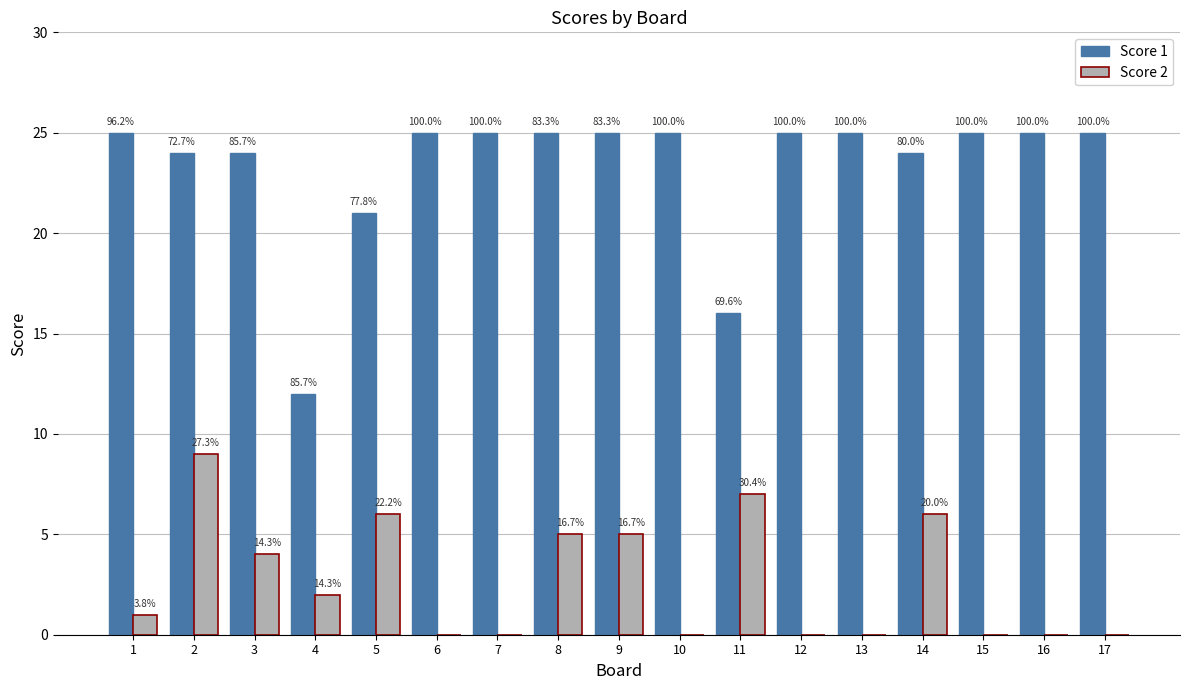

How many groups of bars are there?

17